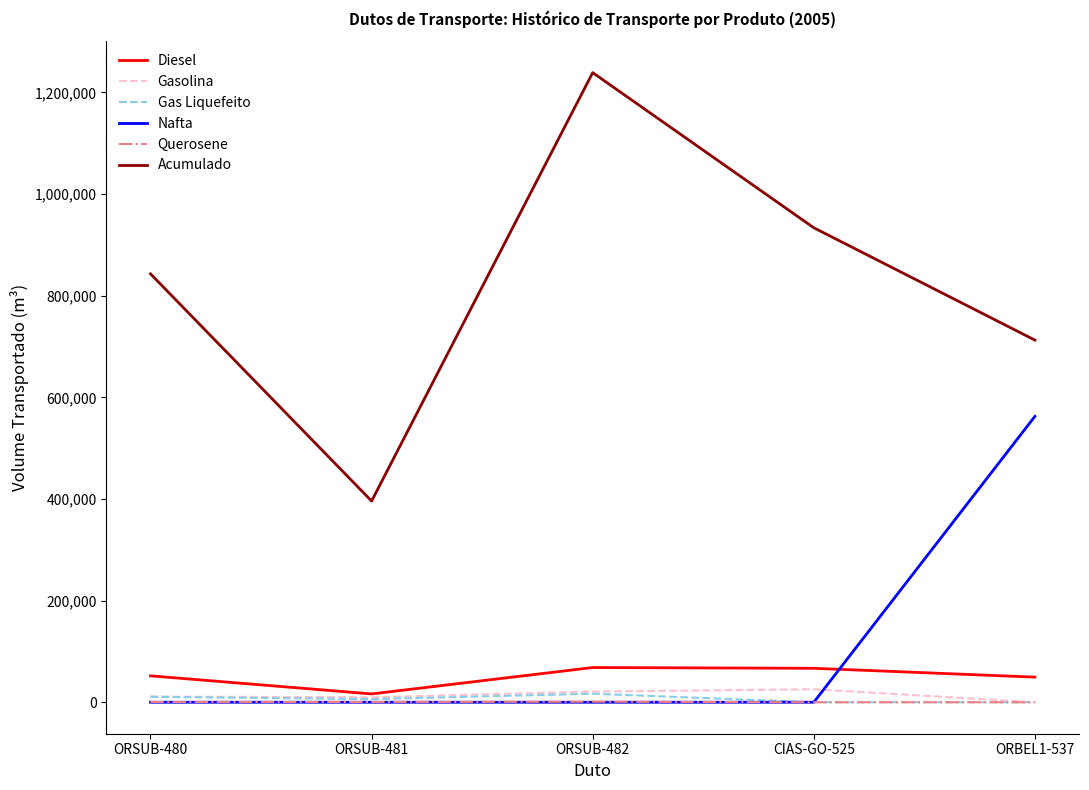

Where is Acumulado nearest to the value 817321?

ORSUB-480